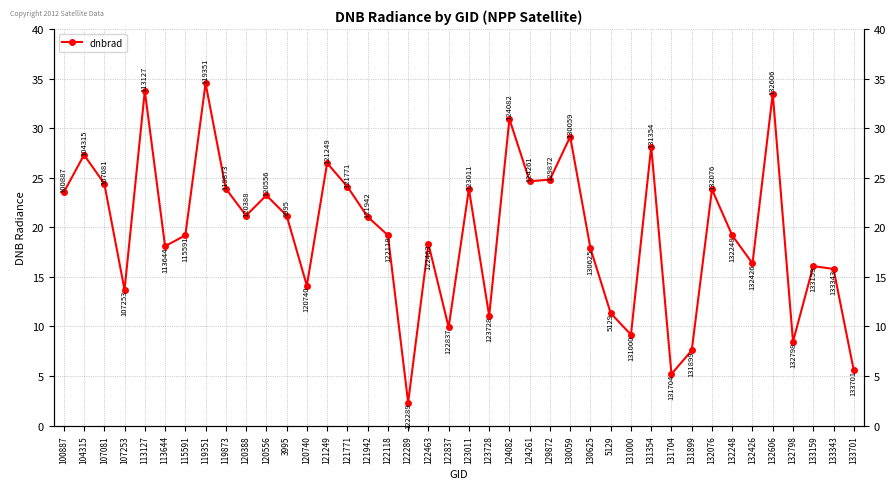

How many points are lower than both their immediate neighbors (excluding endpoints)?

12